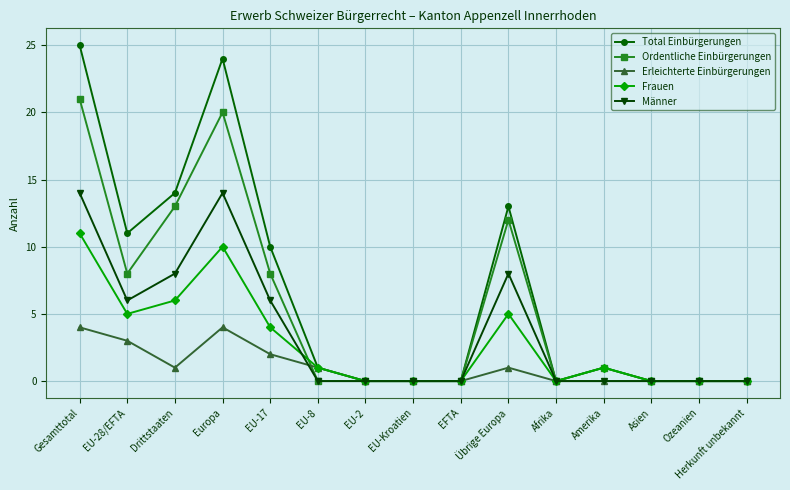

True or false: Frauen and Ordentliche Einbürgerungen intersect in this chart.

True